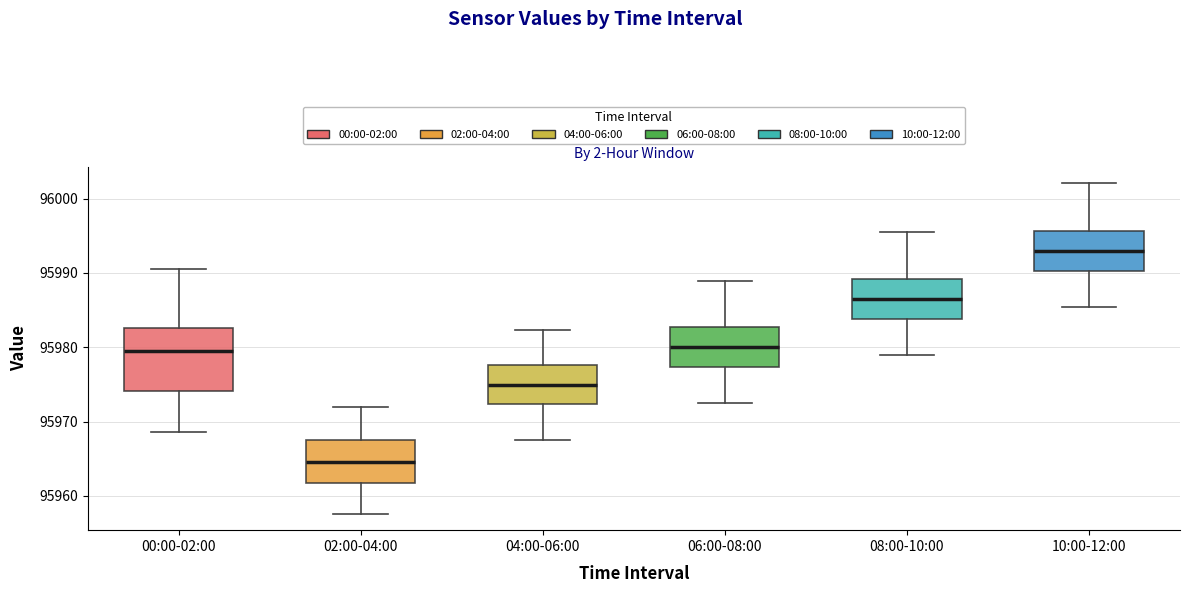

Reading left to right, transcribe this box plot: for each box, give where its median line is, the range the box spans, and where its two whiskers end, as read against the y-axis. The values are not printed on the chart, so give them approximately, as read against the axis.

00:00-02:00: median 95979, box 95974 to 95983, whiskers 95969 to 95991
02:00-04:00: median 95965, box 95962 to 95967, whiskers 95958 to 95972
04:00-06:00: median 95975, box 95972 to 95978, whiskers 95968 to 95982
06:00-08:00: median 95980, box 95977 to 95983, whiskers 95973 to 95989
08:00-10:00: median 95986, box 95984 to 95989, whiskers 95979 to 95996
10:00-12:00: median 95993, box 95990 to 95996, whiskers 95985 to 96002